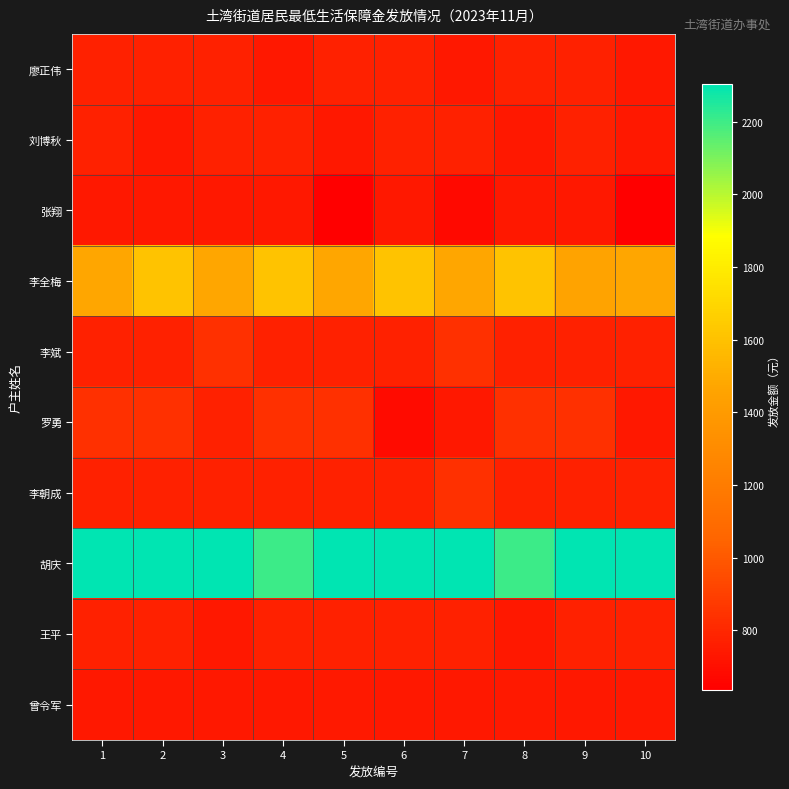

Reading left to right, list all the values displayed in this chart.

廖正伟: 1=775	2=775	3=775	4=735	5=775	6=775	7=735	8=775	9=775	10=735
刘博秋: 1=775	2=735	3=775	4=775	5=735	6=775	7=775	8=735	9=775	10=735
张翔: 1=735	2=735	3=735	4=735	5=635	6=735	7=675	8=735	9=735	10=635
李全梅: 1=1470	2=1610	3=1470	4=1610	5=1470	6=1610	7=1470	8=1610	9=1456	10=1470
李斌: 1=775	2=775	3=835	4=775	5=775	6=775	7=835	8=775	9=775	10=775
罗勇: 1=835	2=835	3=775	4=835	5=835	6=685	7=735	8=835	9=835	10=735
李朝成: 1=775	2=775	3=775	4=775	5=775	6=775	7=835	8=775	9=775	10=775
胡庆: 1=2305	2=2305	3=2305	4=2205	5=2305	6=2305	7=2305	8=2205	9=2305	10=2305
王平: 1=775	2=775	3=735	4=775	5=775	6=775	7=775	8=735	9=775	10=775
曾令军: 1=735	2=735	3=735	4=735	5=745	6=735	7=735	8=745	9=735	10=735